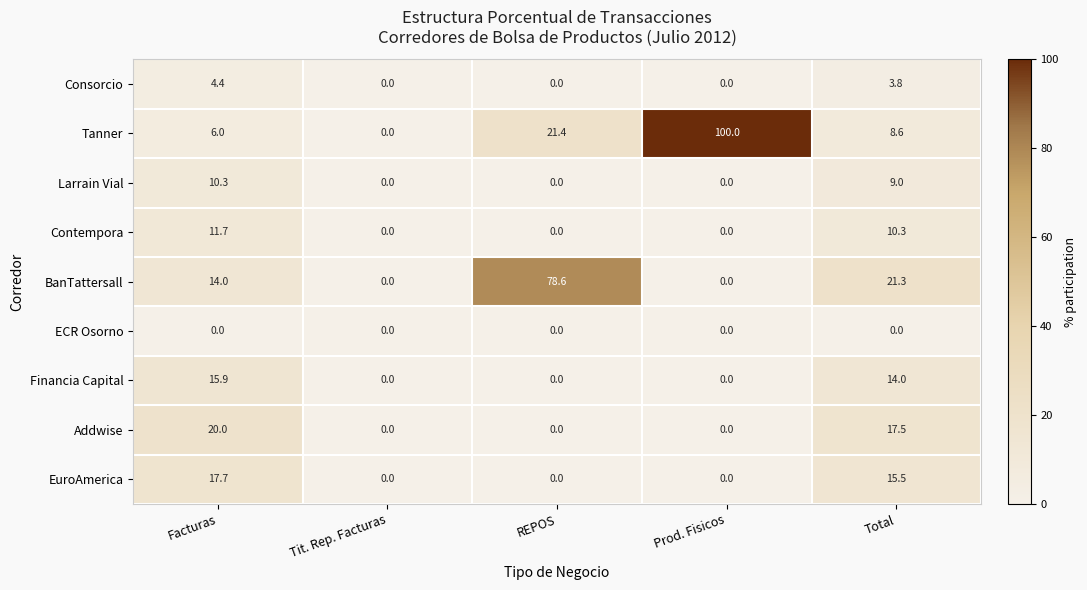

What is the sum of all Tanner values?

136.0